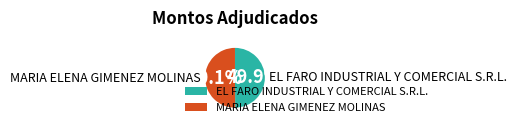

What is the ratio of the value at EL FARO INDUSTRIAL Y COMERCIAL S.R.L. to the value at MARIA ELENA GIMENEZ MOLINAS?

1.0